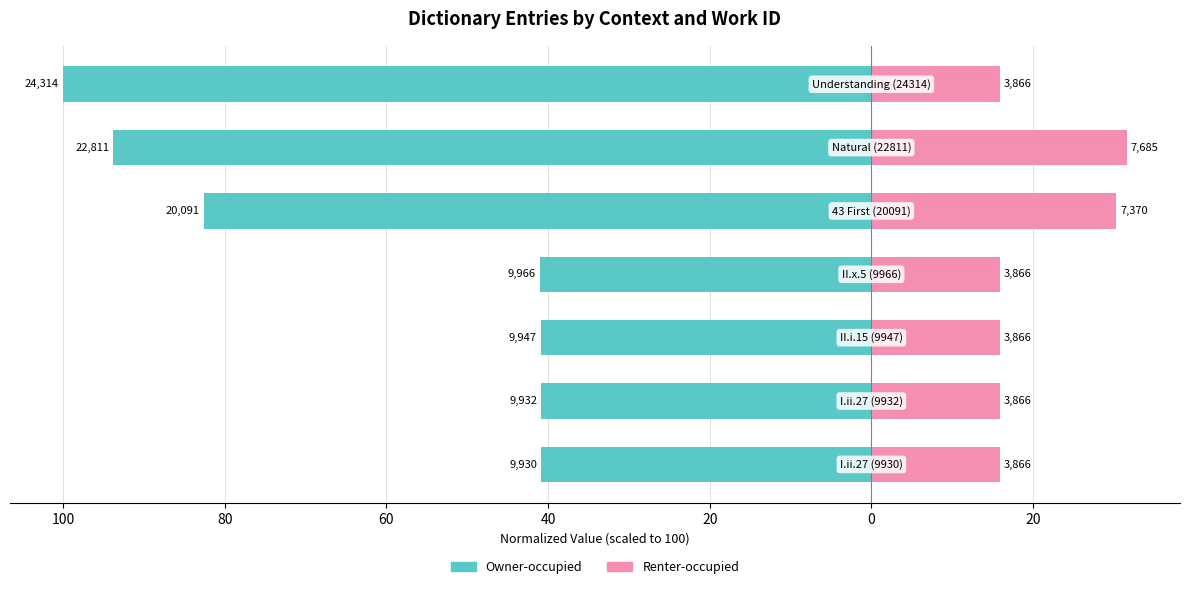

Between 20 and 40, which is larger?

40